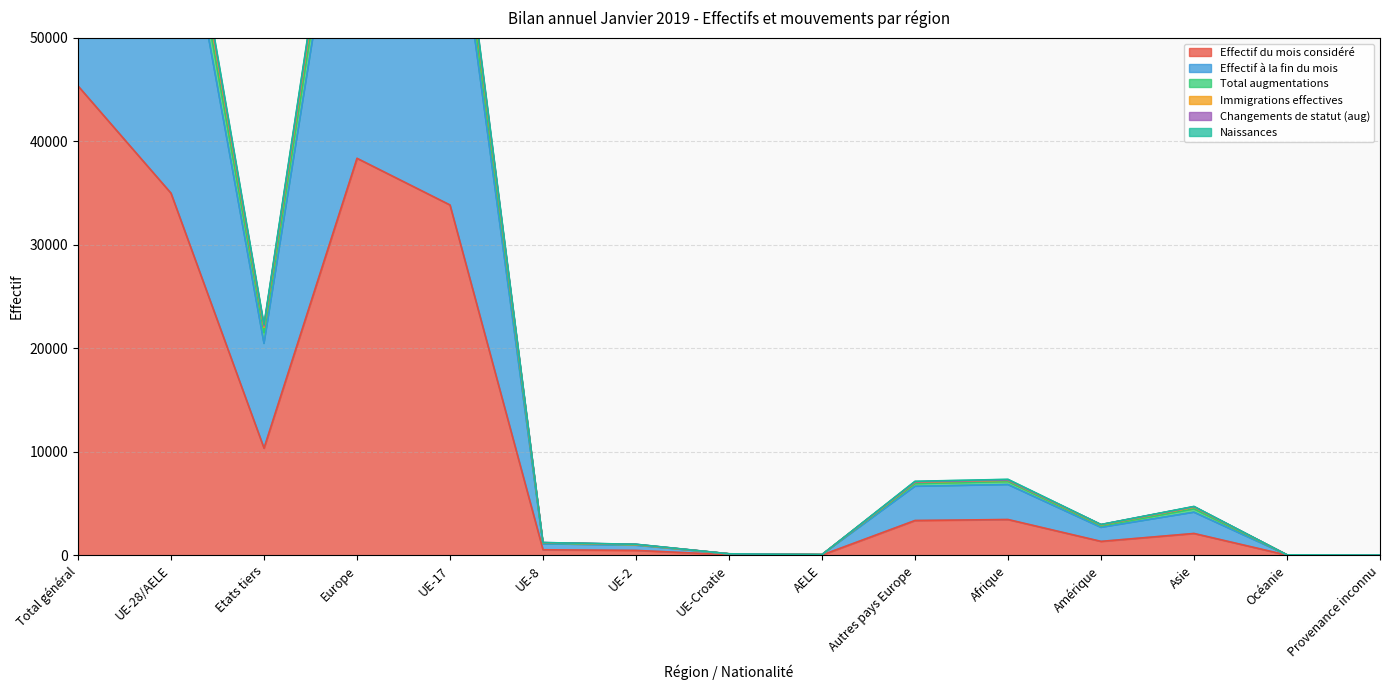

At how many categories does at least one series exceed 23587?

4